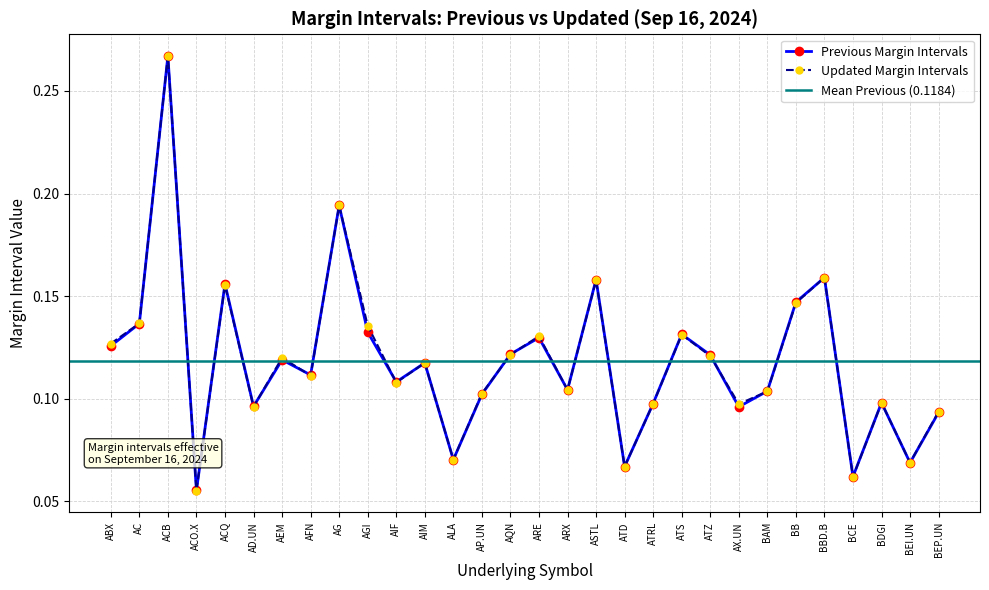

List the labels in order of Updated Margin Intervals value, largest first.

ACB, AG, BBD.B, ASTL, ACQ, BB, AC, AGI, ATS, ARE, ABX, AQN, ATZ, AEM, AIM, AFN, AIF, ARX, BAM, AP.UN, BDGI, ATRL, AX.UN, AD.UN, BEP.UN, ALA, BEI.UN, ATD, BCE, ACO.X